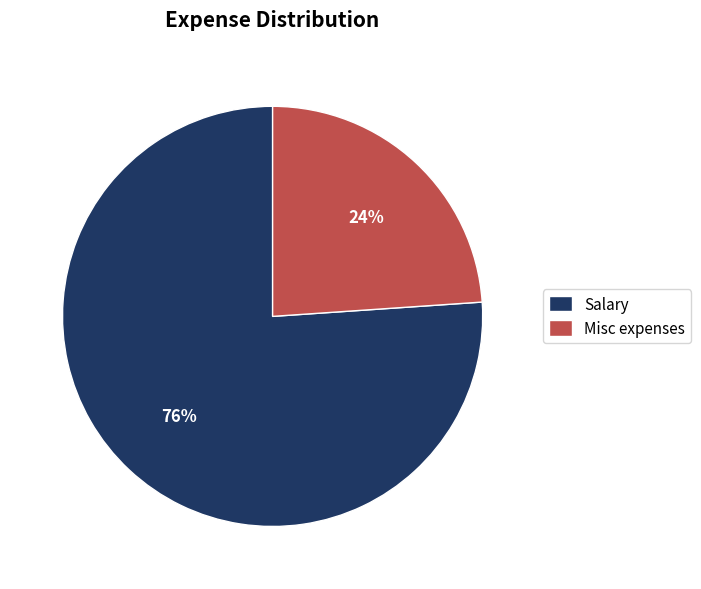

Which category has the biggest portion of the pie?

Salary